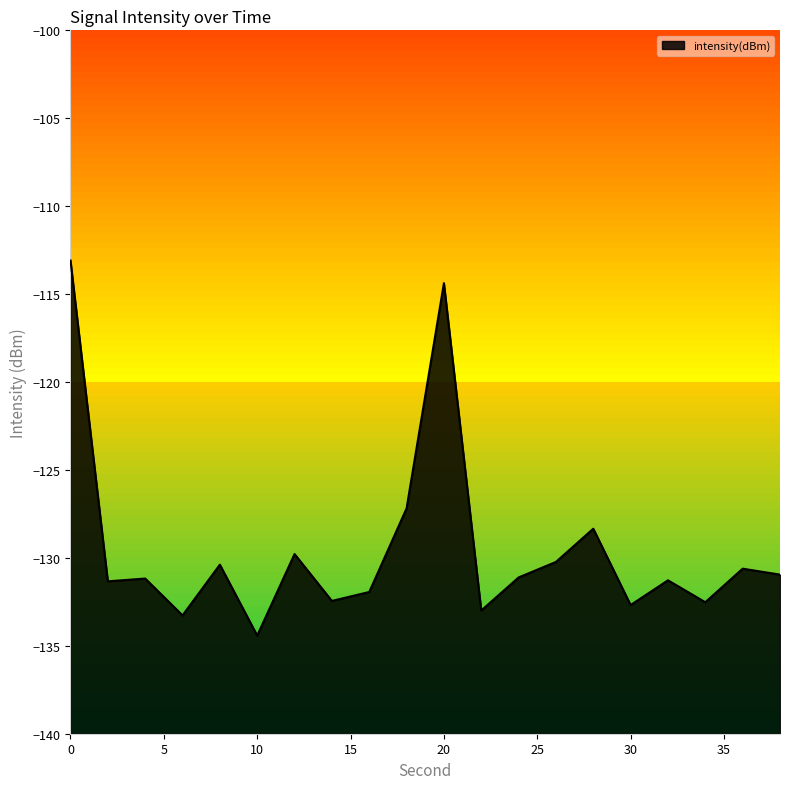

List the labels in order of value, largest first.

0, 20, 18, 28, 12, 26, 8, 36, 38, 24, 4, 32, 2, 16, 14, 34, 30, 22, 6, 10